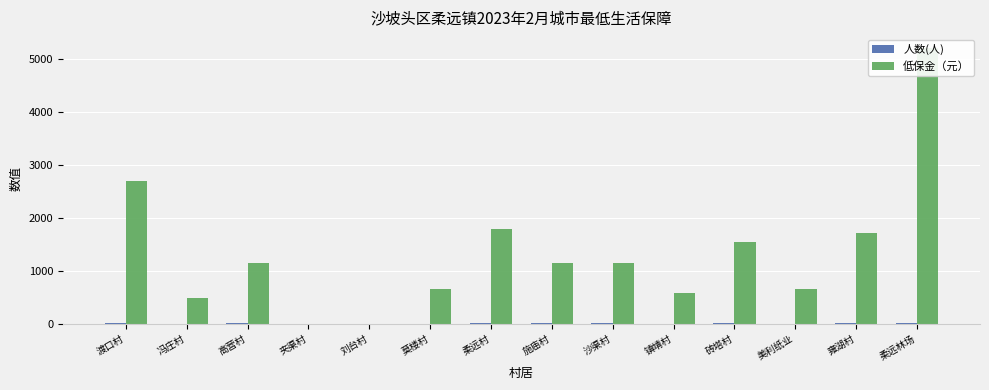

What is the label of the 12th bar from the right?

高营村